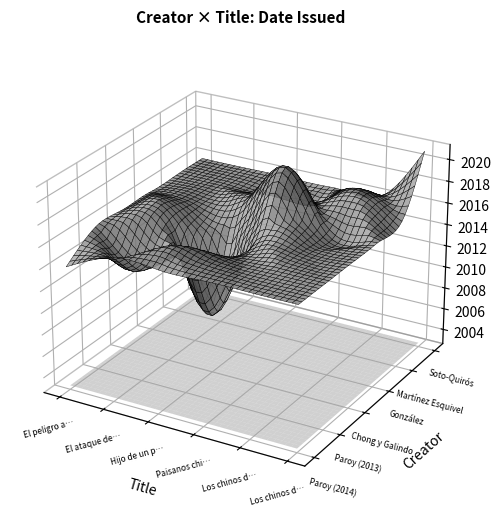

How many distinct data groups are displayed?

1